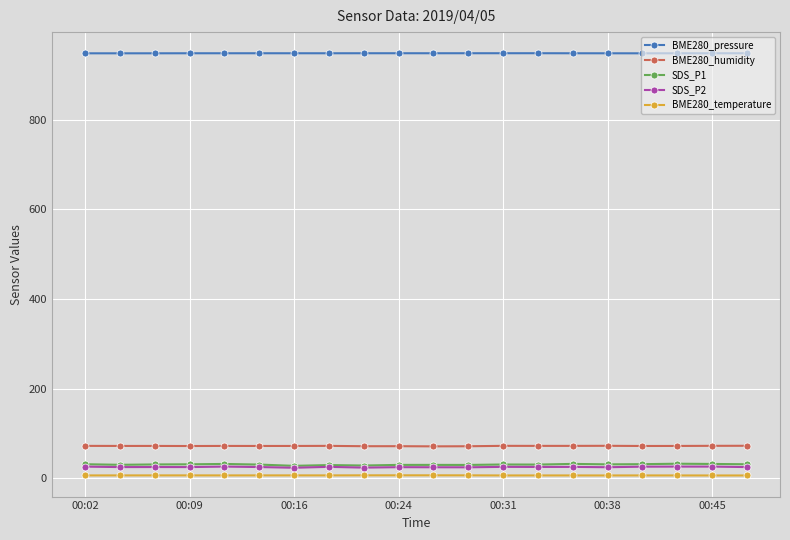

True or false: SDS_P1 has more than 0 points higher than both neighbors.

True